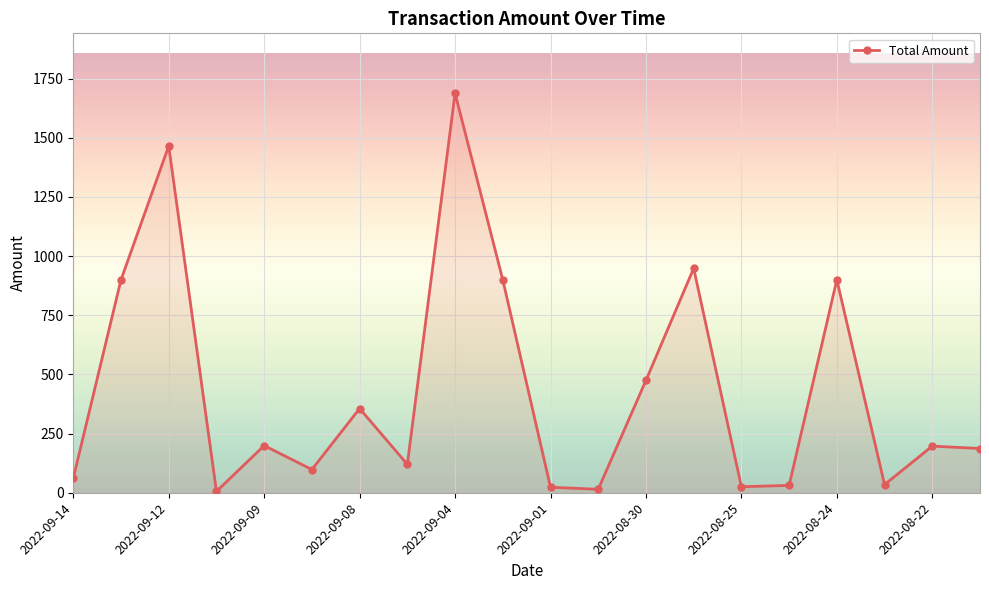

True or false: there are more than 2 points higher than both neighbors.

True